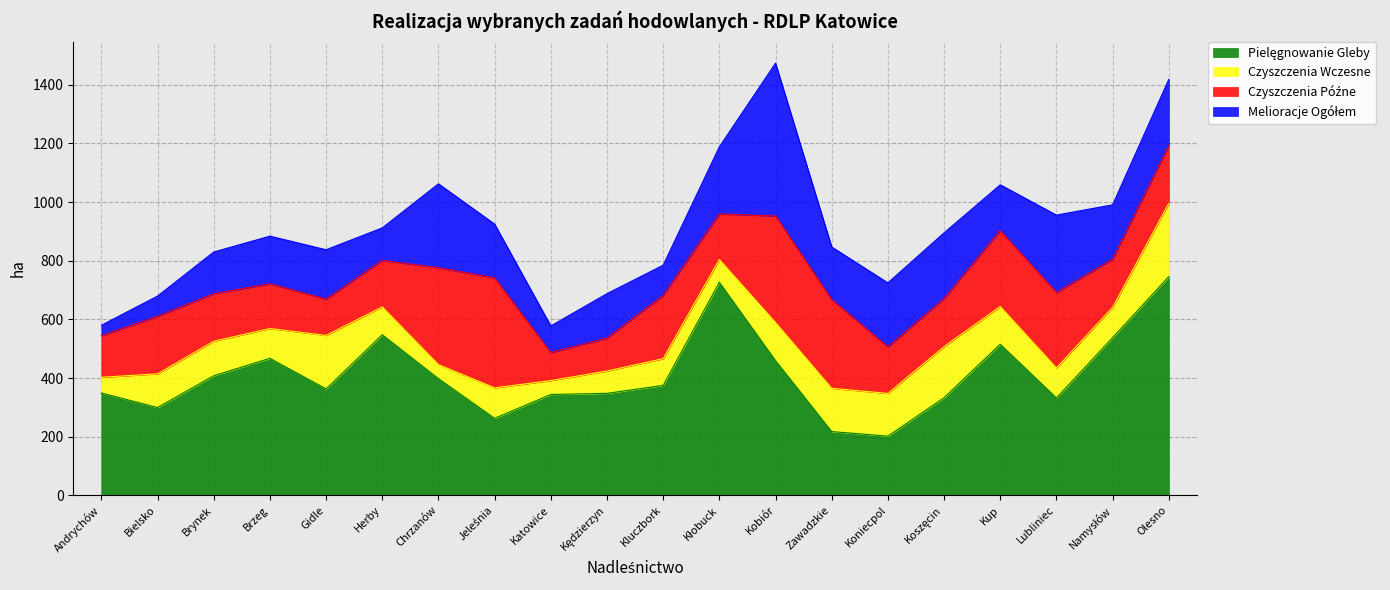

What is the maximum value shown in the chart?

746.0